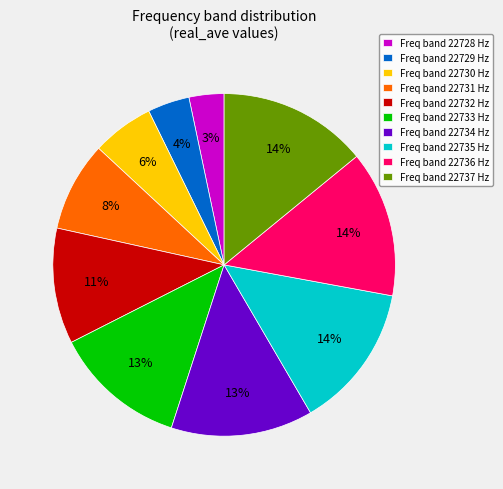

To the nearest percent, what is the average slice percentage?

10%